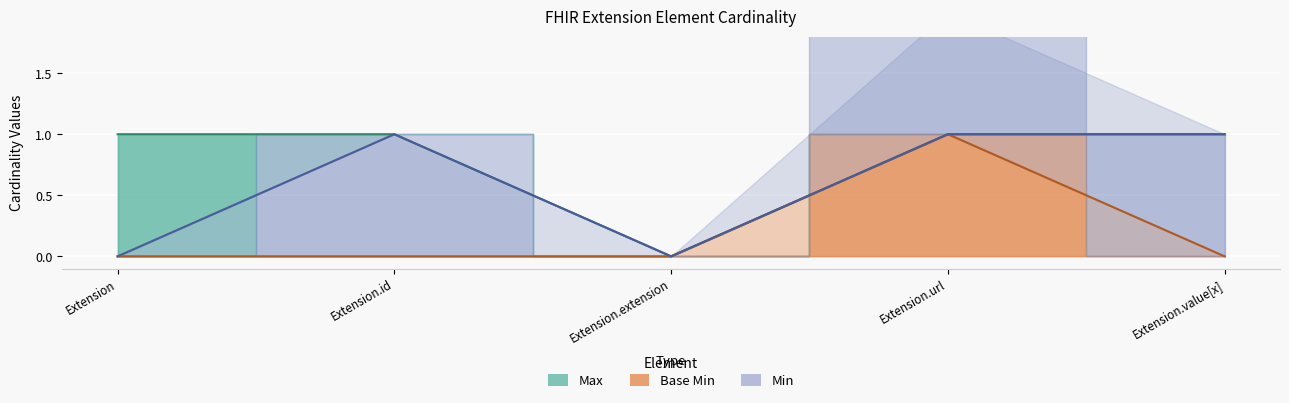

Count the number of data series in this chart.

2